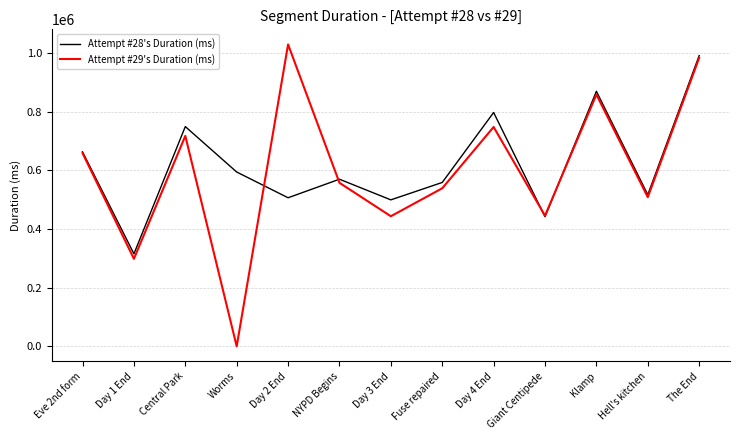

Does the chart display data point markers on the line(s)?

No